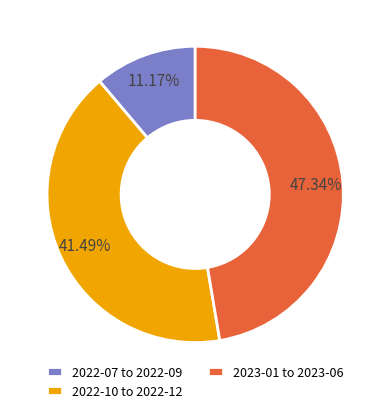

Is there any slice that represents more than half of the pie?

No